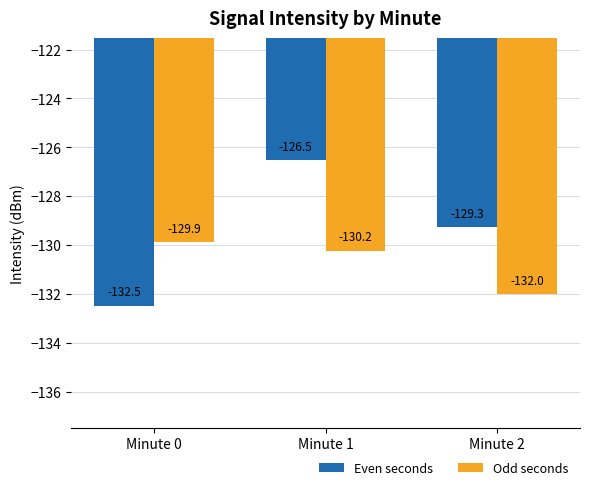

At how many categories does at least one series exceed -128?

1